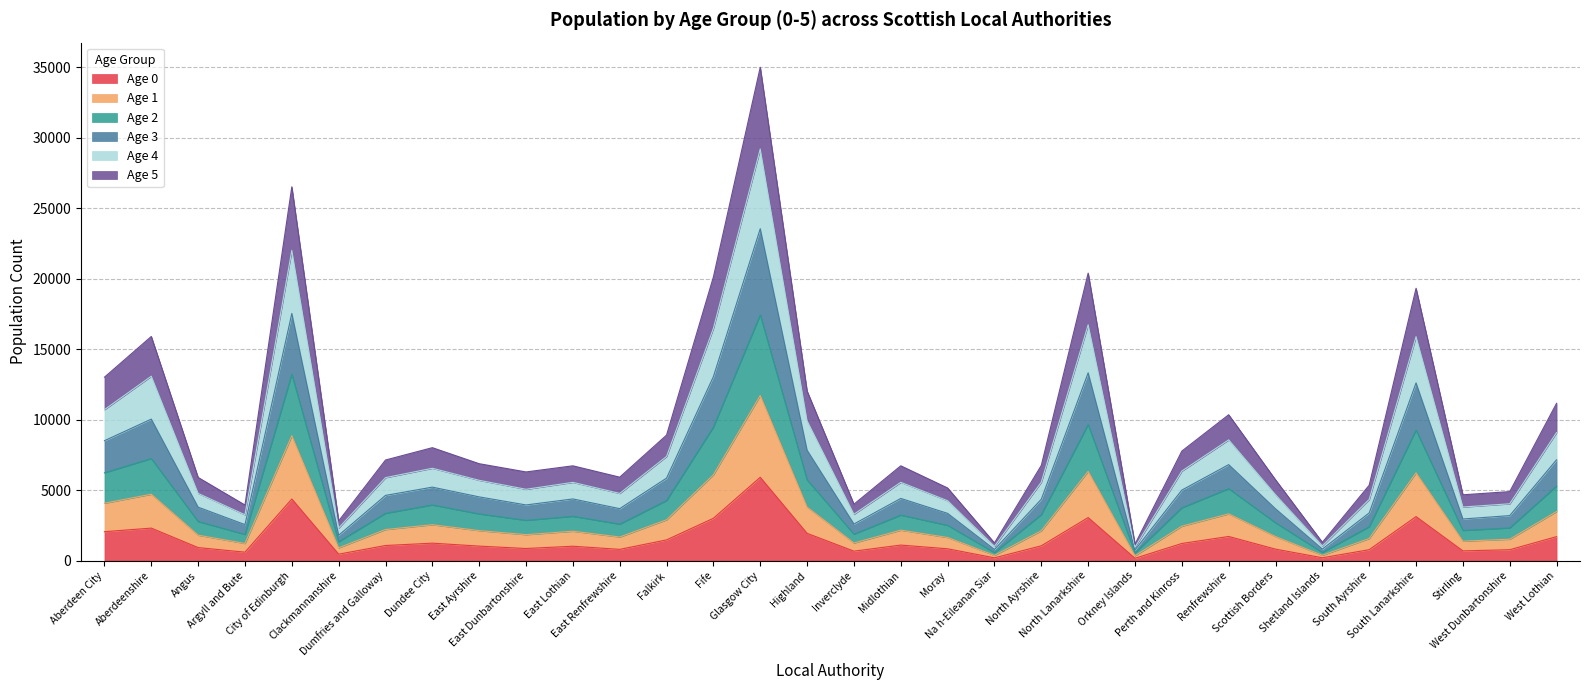

At which label does Age 5 reach its peak?

Glasgow City